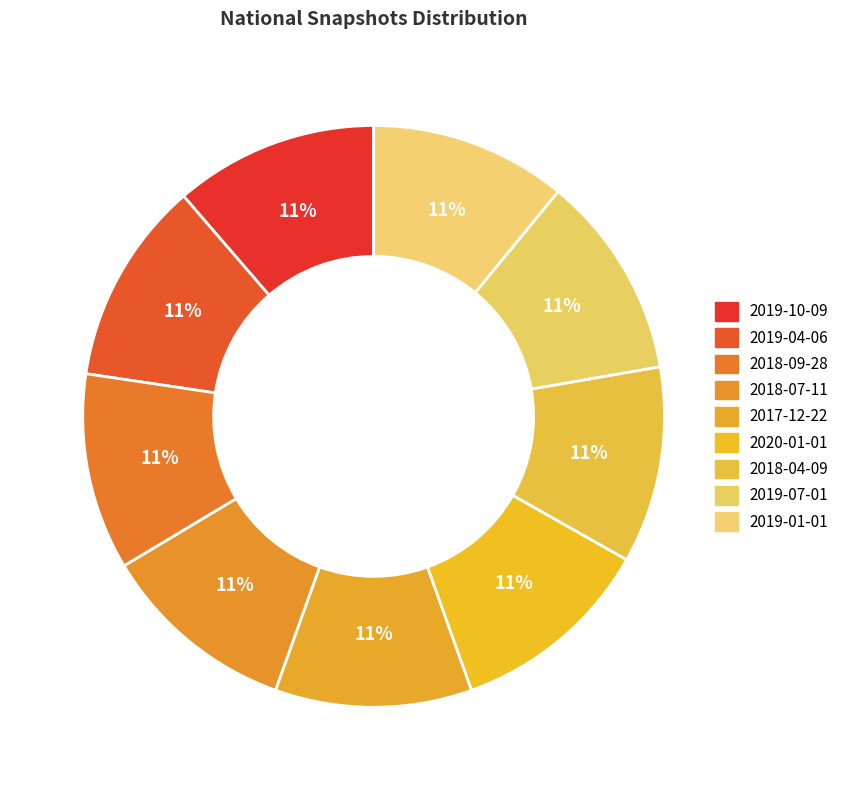

Does 2019-07-01 account for over 50% of the chart?

No